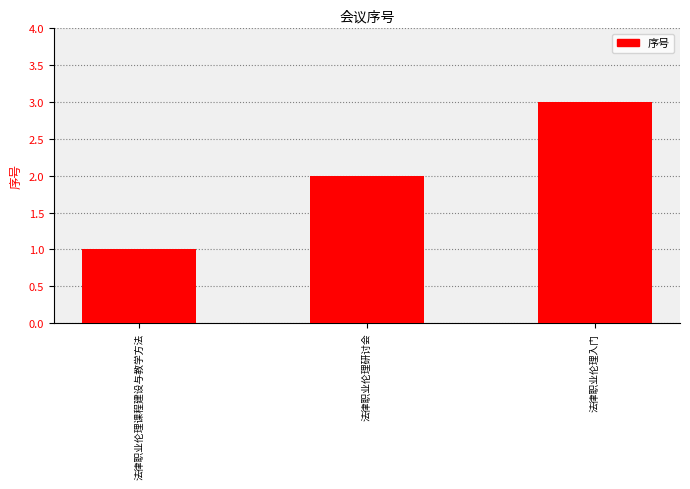

Reading left to right, what are all the values shown in this chart?

法律职业伦理课程建设与教学方法=1	法律职业伦理研讨会=2	法律职业伦理入门=3